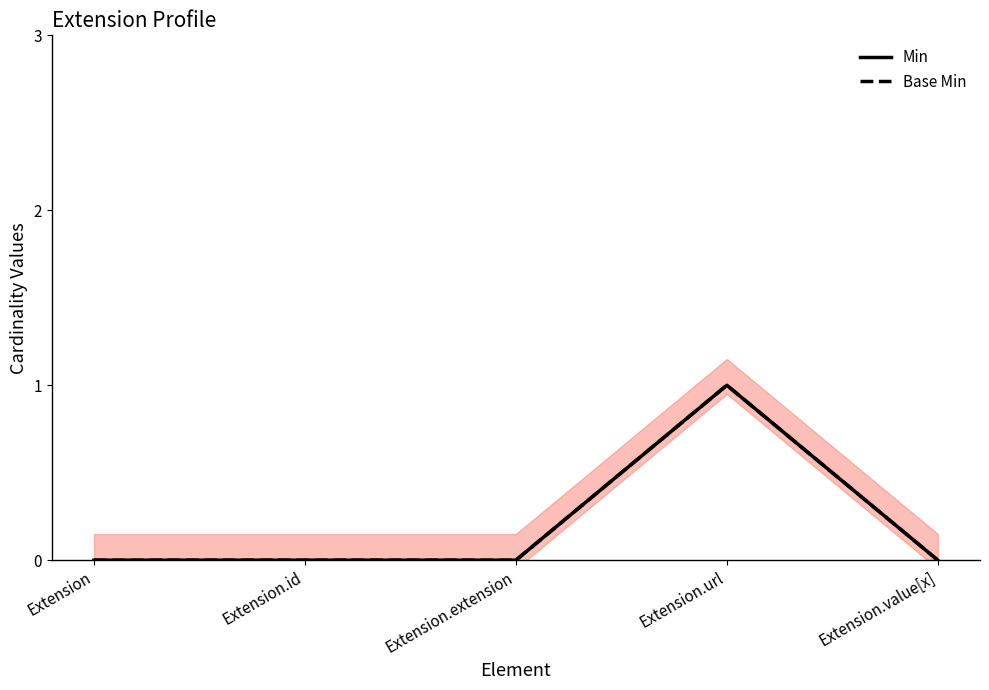

Is it true that Min equals 1 at Extension.url?

False